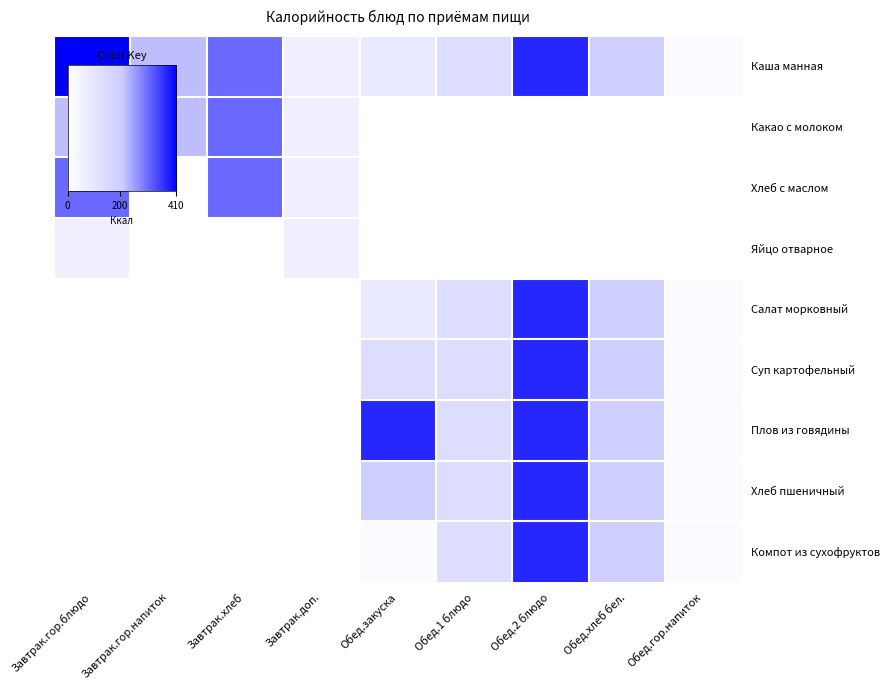

At how many categories does at least one series exceed 276?

4